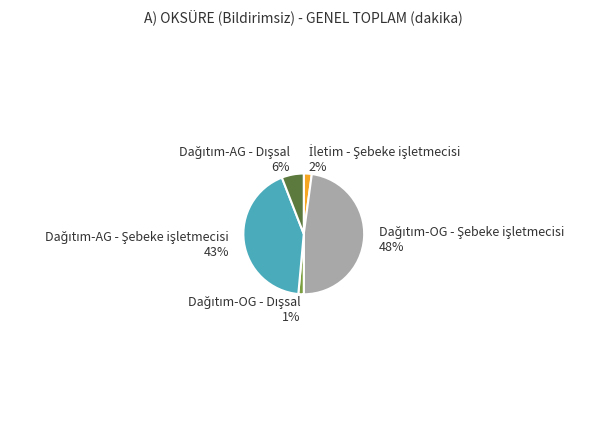

Is there a majority slice in this chart?

No